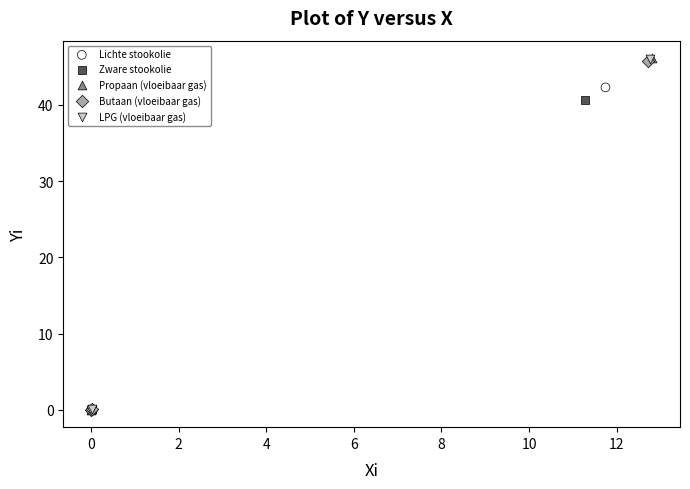

Which series has the largest Y range (max minus min)?

Propaan (vloeibaar gas)